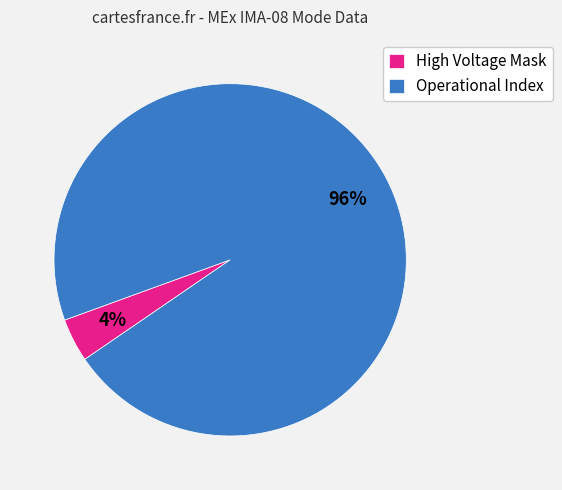

True or false: High Voltage Mask accounts for 4% of the total.

True